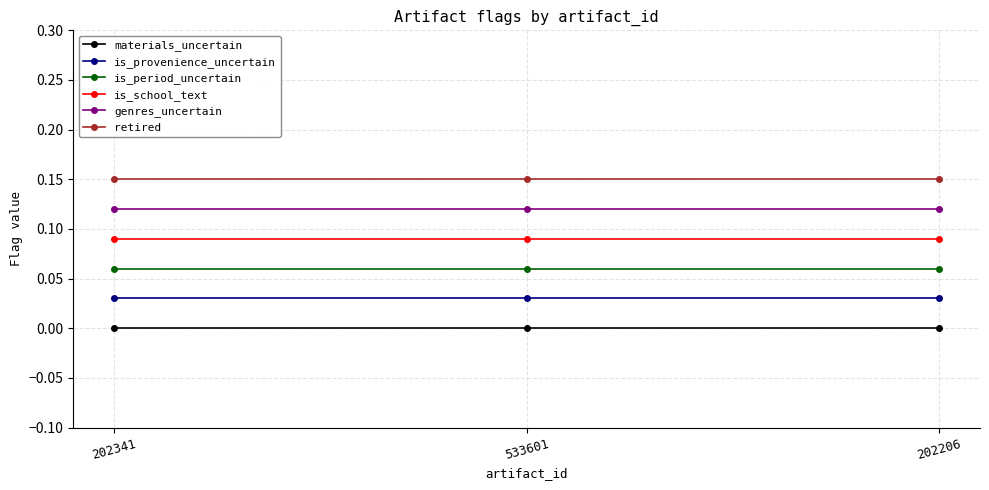

Which series has the largest total across all categories?

retired